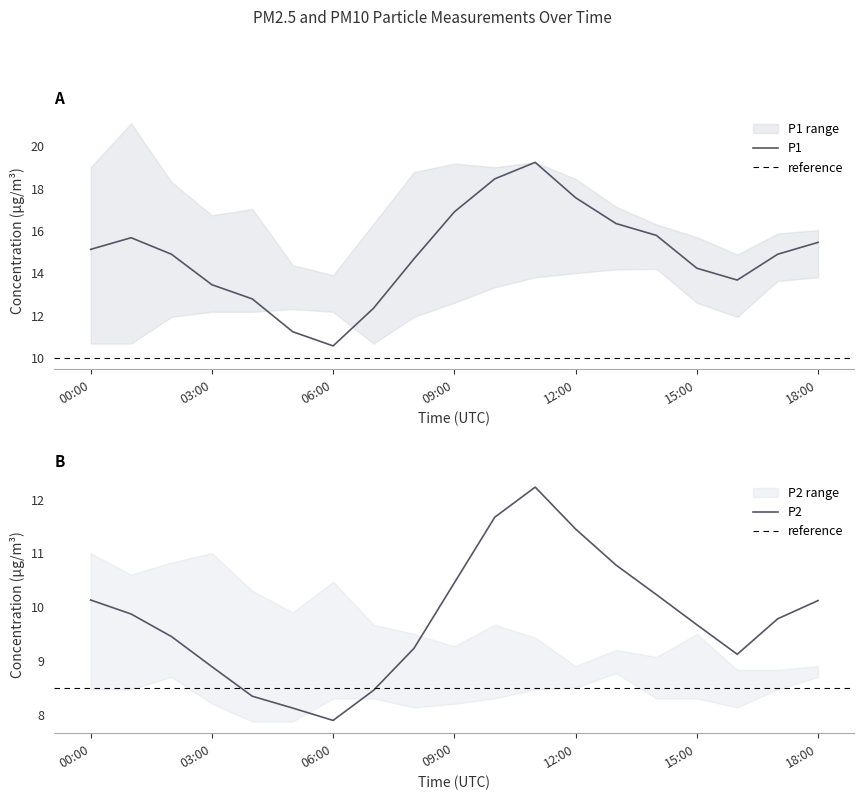

What is the total value across all series at 11:00?

31.5